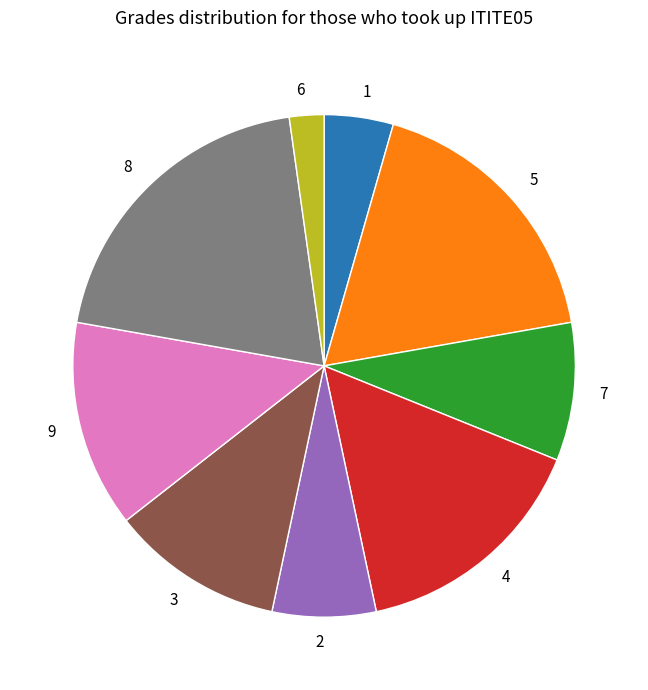

Which category has the smallest portion of the pie?

6